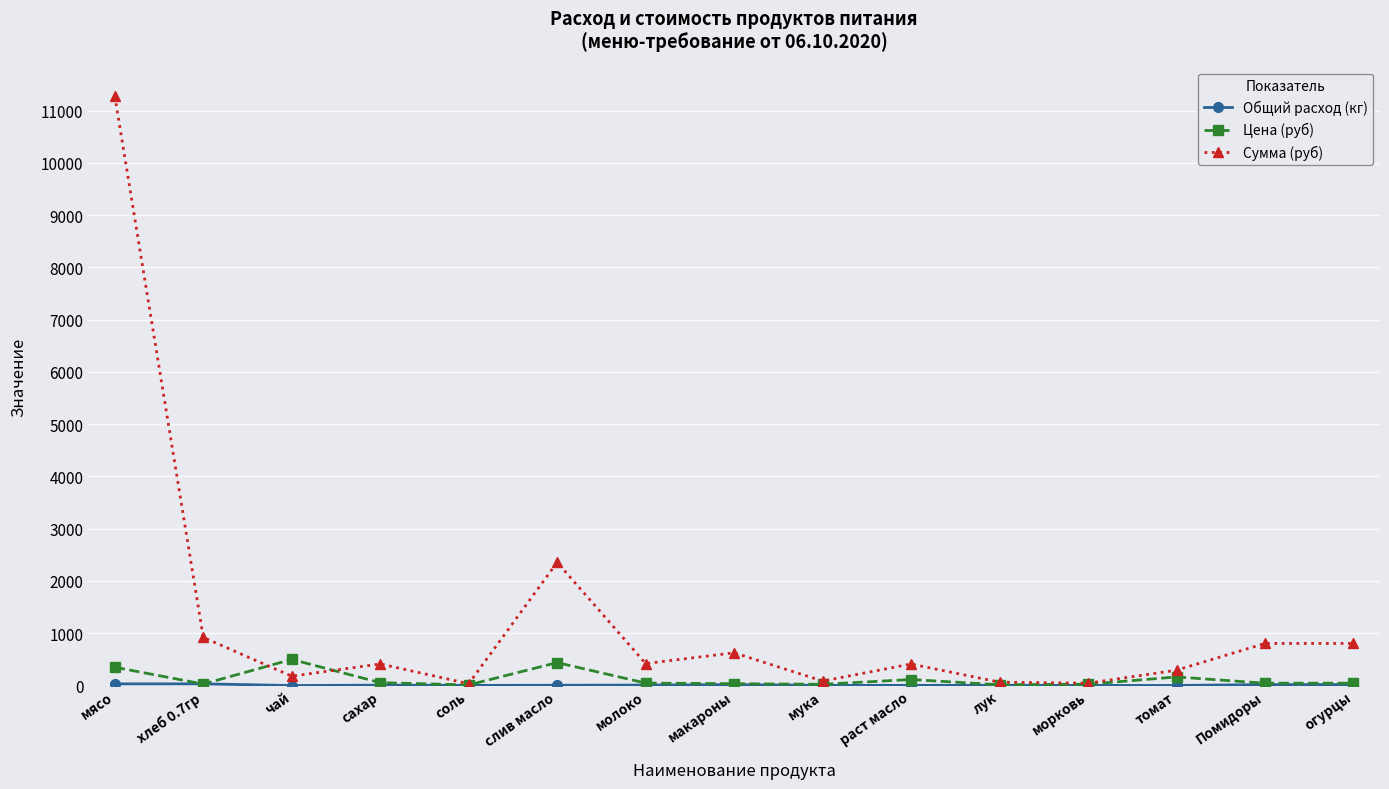

What is the label of the 9th point from the left?

мука